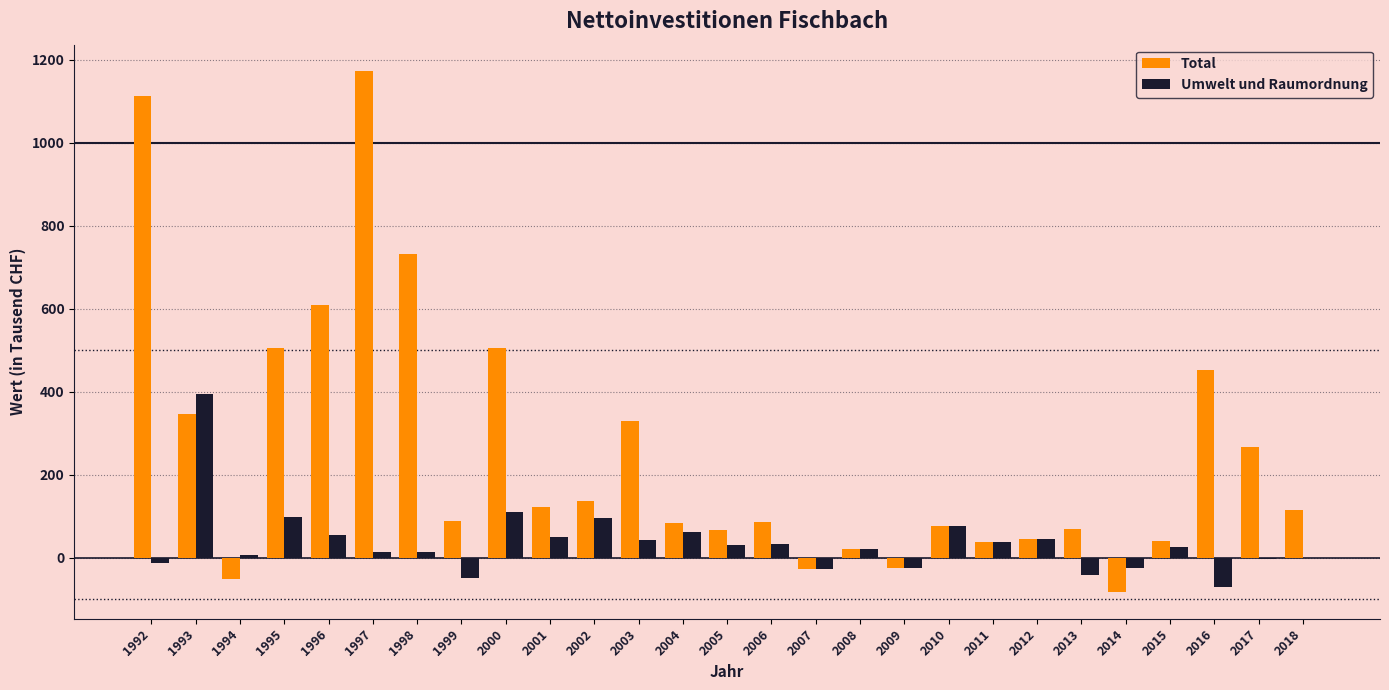

True or false: Umwelt und Raumordnung has a value of 41.5 at 2003.

True